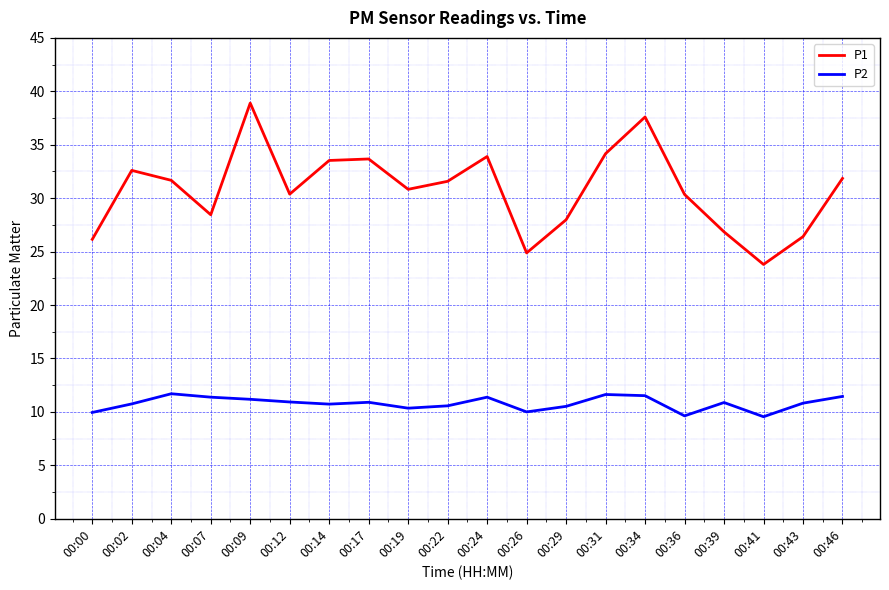

What is the greatest value displayed?

38.9